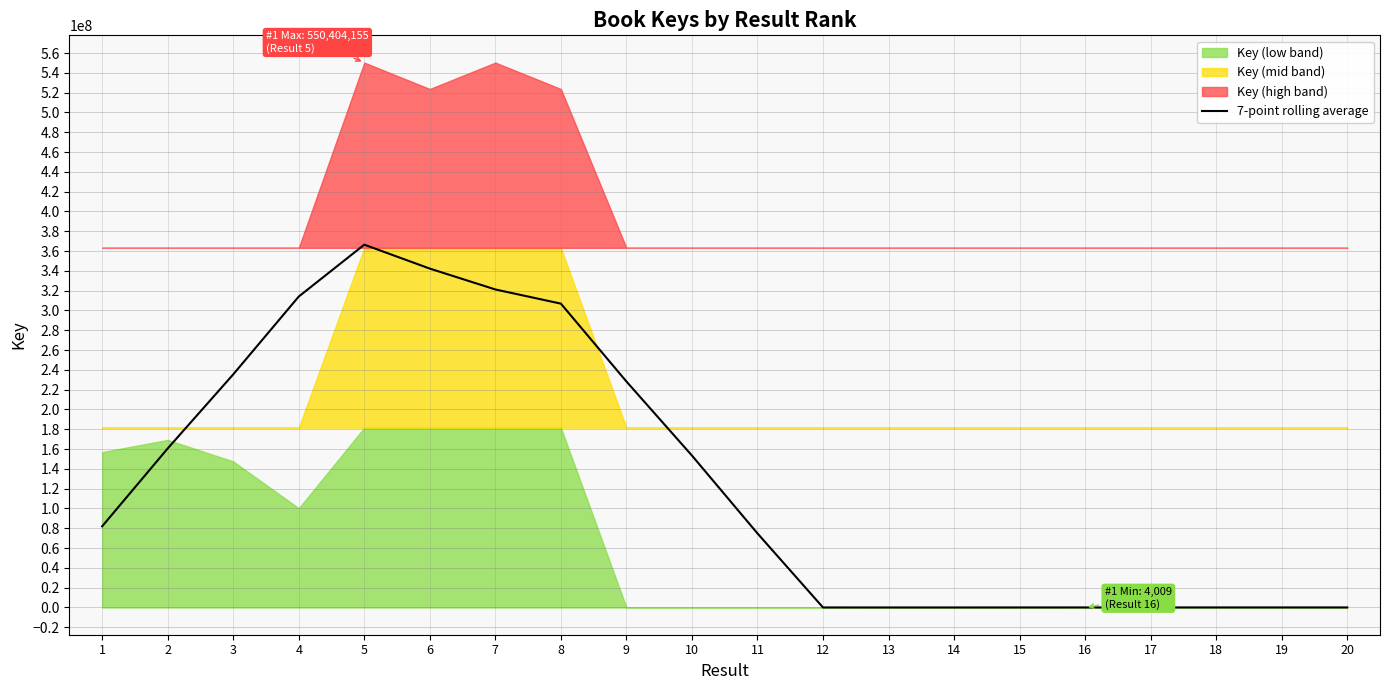

Does the chart have visible grid lines?

Yes